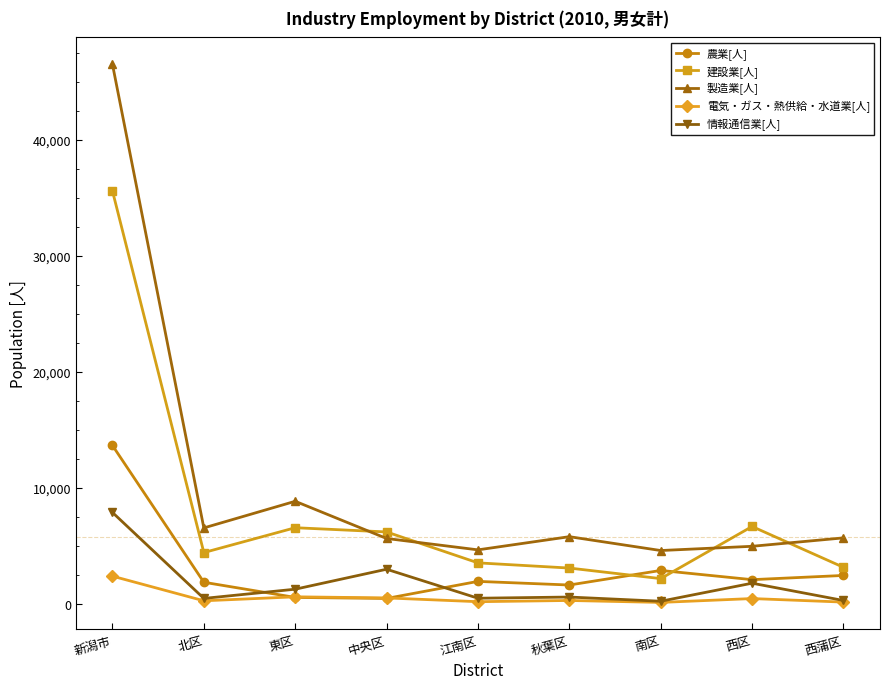

How many lines are shown in the chart?

5